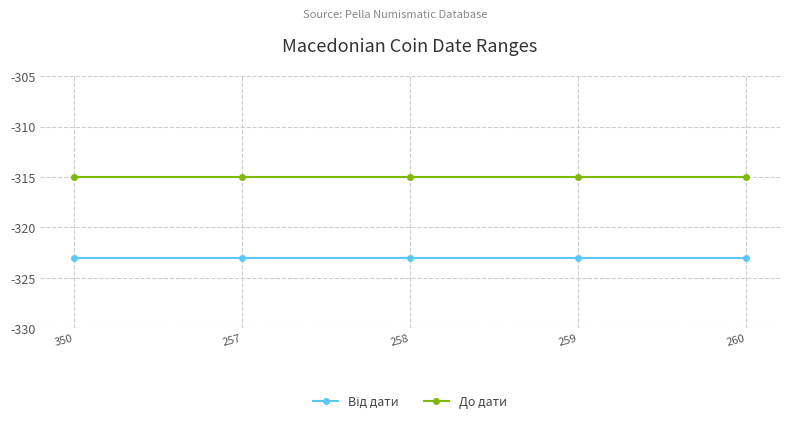

True or false: До дати has a value of -315 at 260.

True